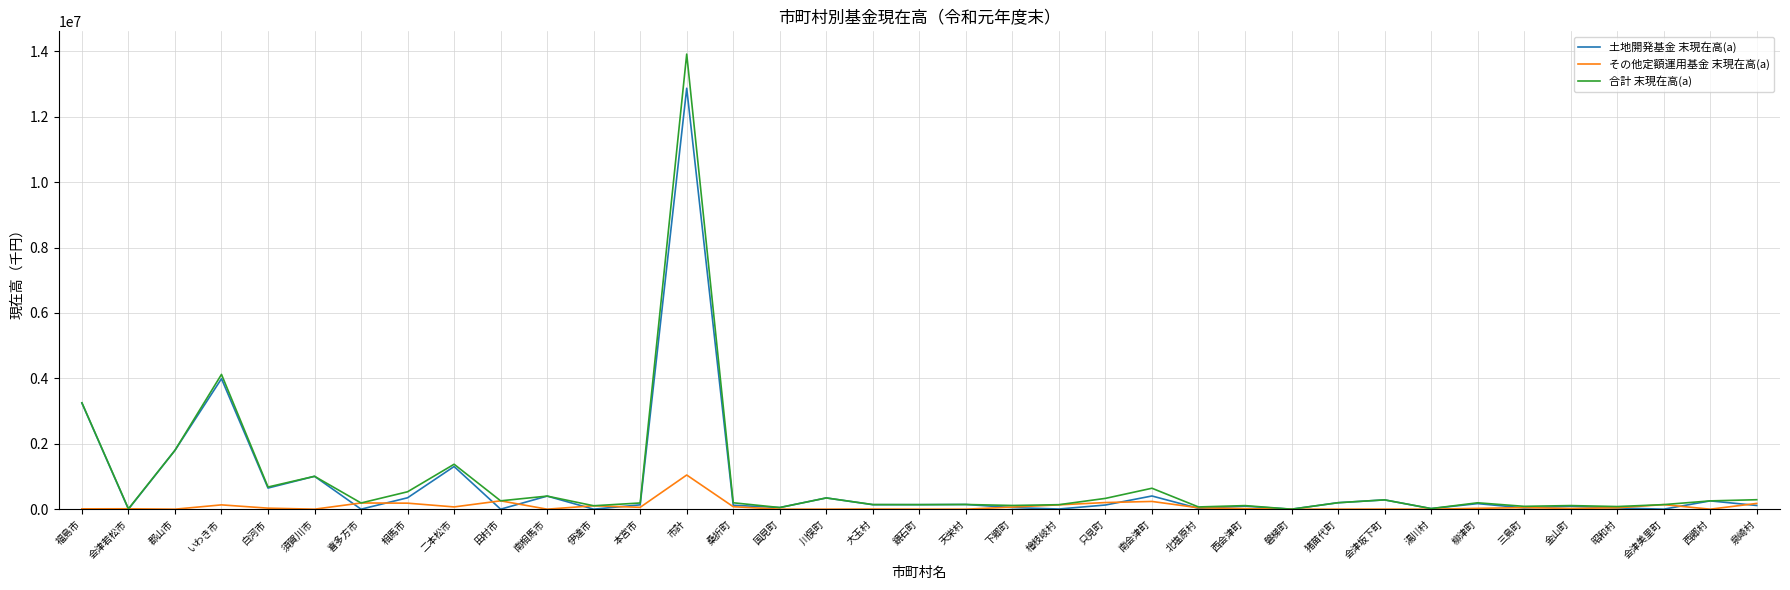

At which label is 合計 末現在高(a) closest to 6958983?

いわき市